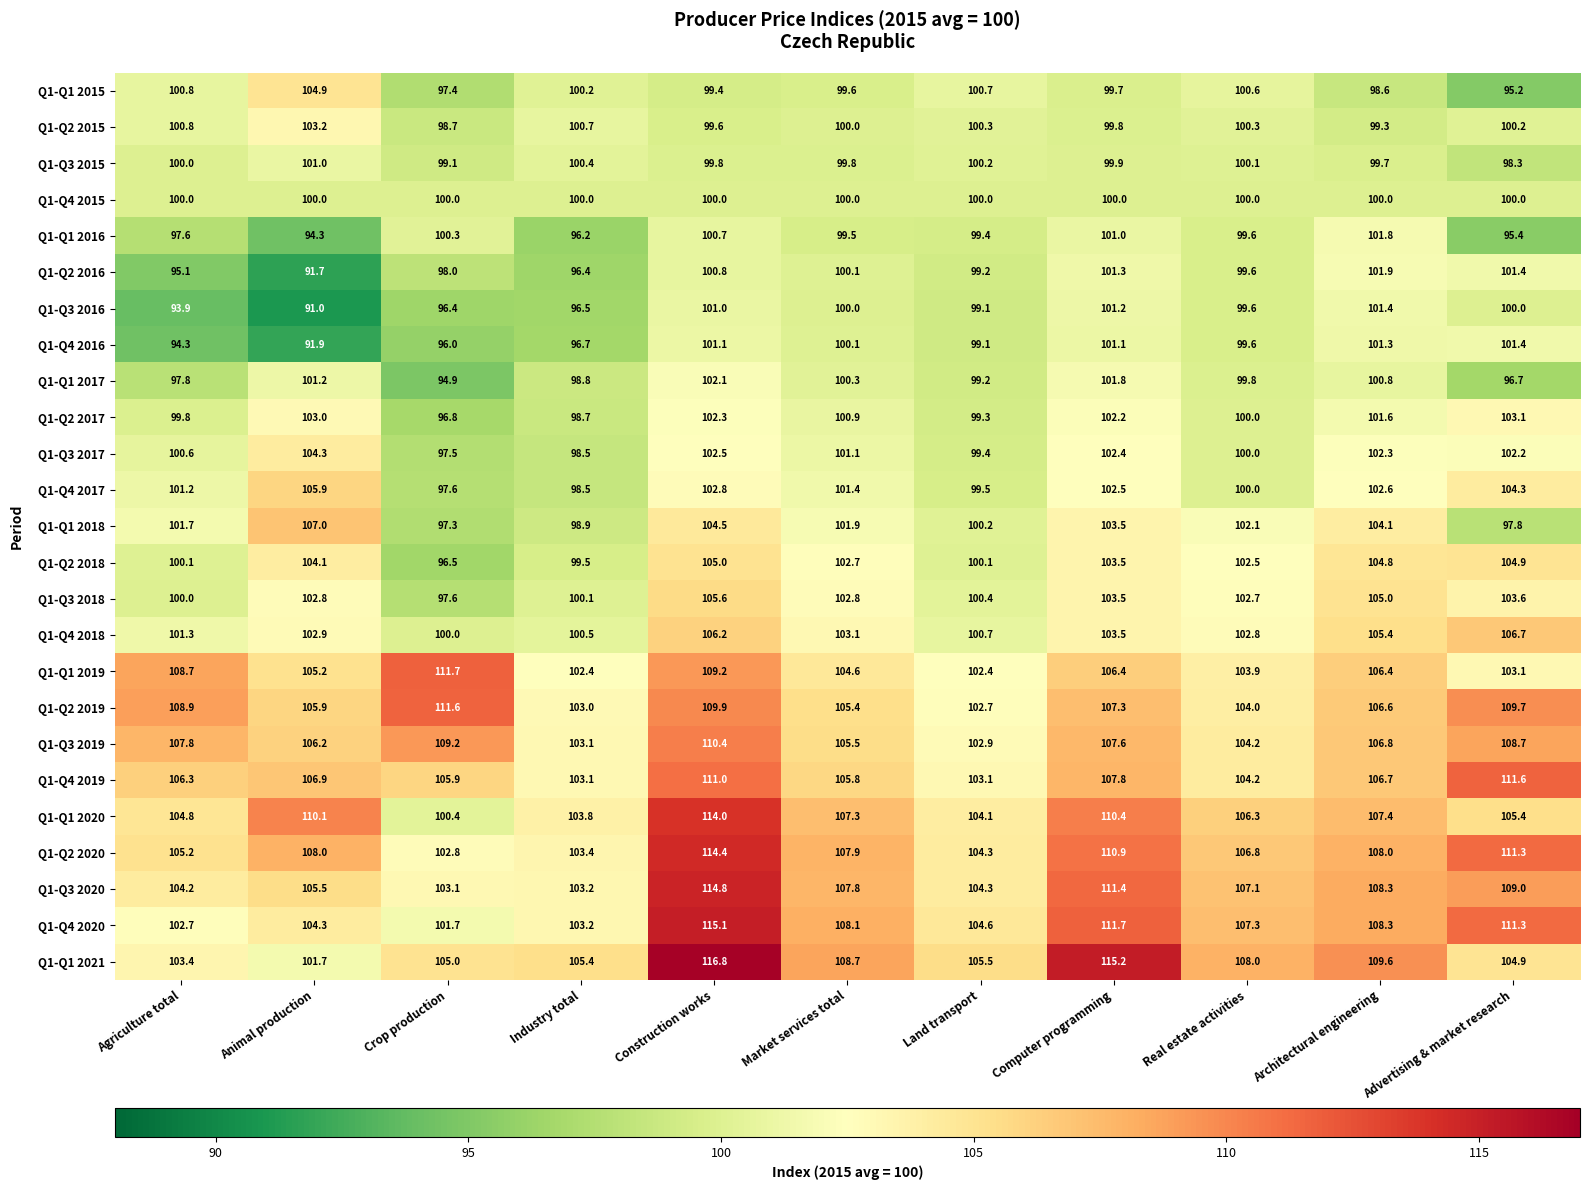

The Q1-Q4 2016 series shows 45.8 at Real estate activities. True or false?

False